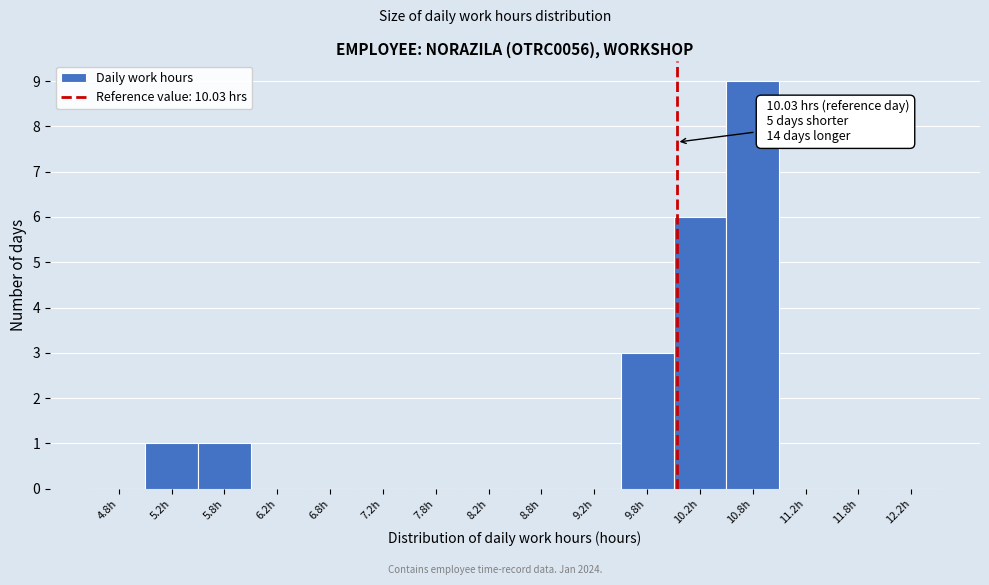

Which range on the x-axis has the tallest bar?

10.5 to 11.0